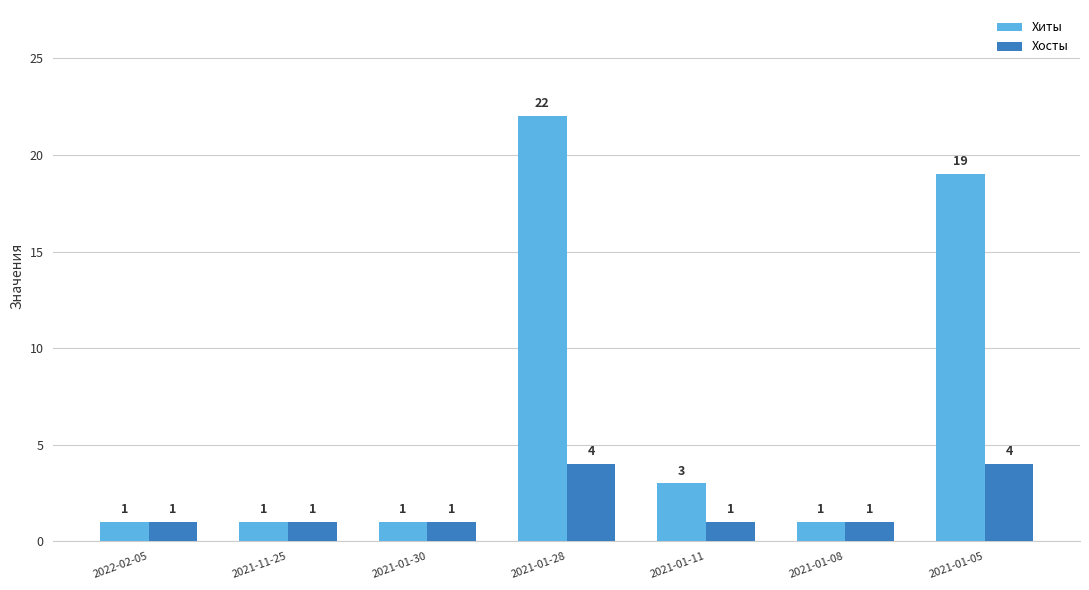

What are all the series names shown in the legend?

Хиты, Хосты